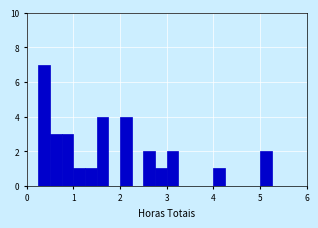

Read against the x-axis, roughly where is the centre of the tallest bar?

0.4